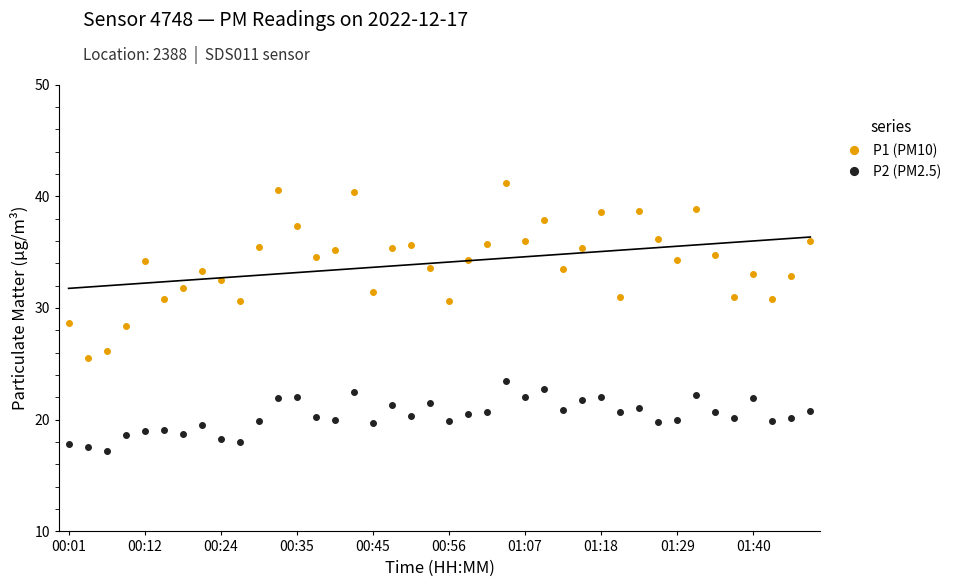

Which series has the largest total across all categories?

P1 (PM10)